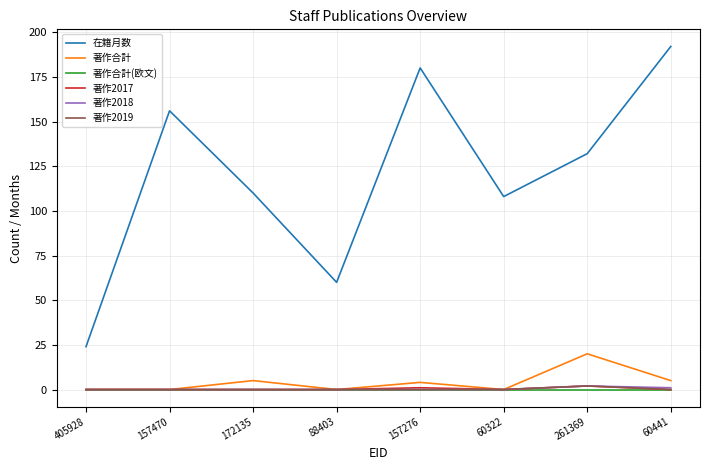

True or false: 著作2017 and 在籍月数 intersect in this chart.

False